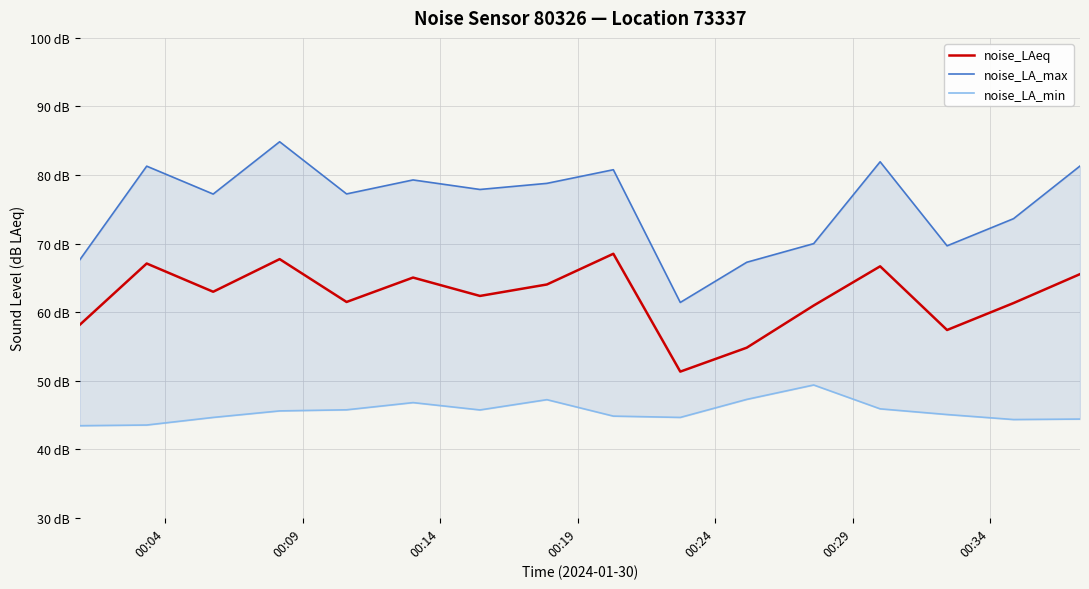

True or false: noise_LA_min has a value of 66.2 at 11.

False